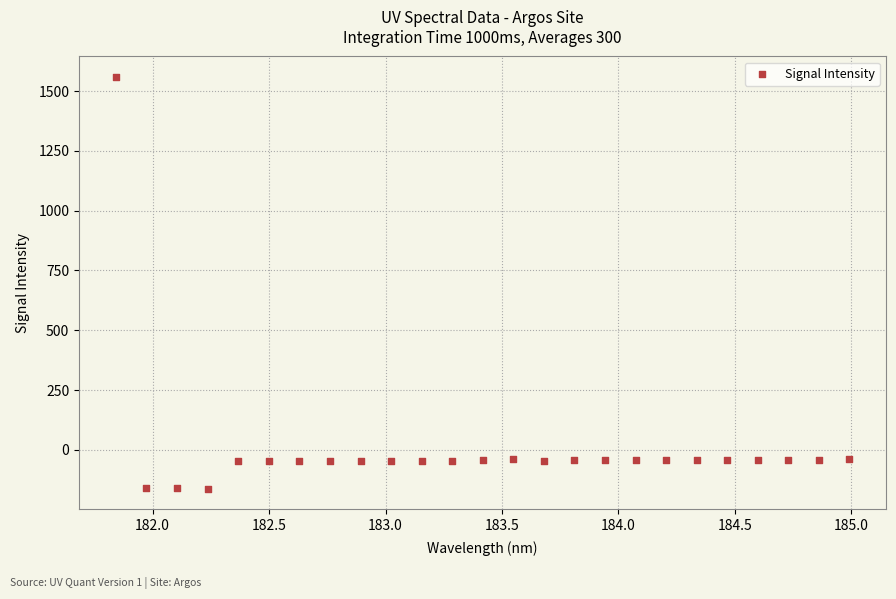

What is the range of X values (max minus min)?

3.1